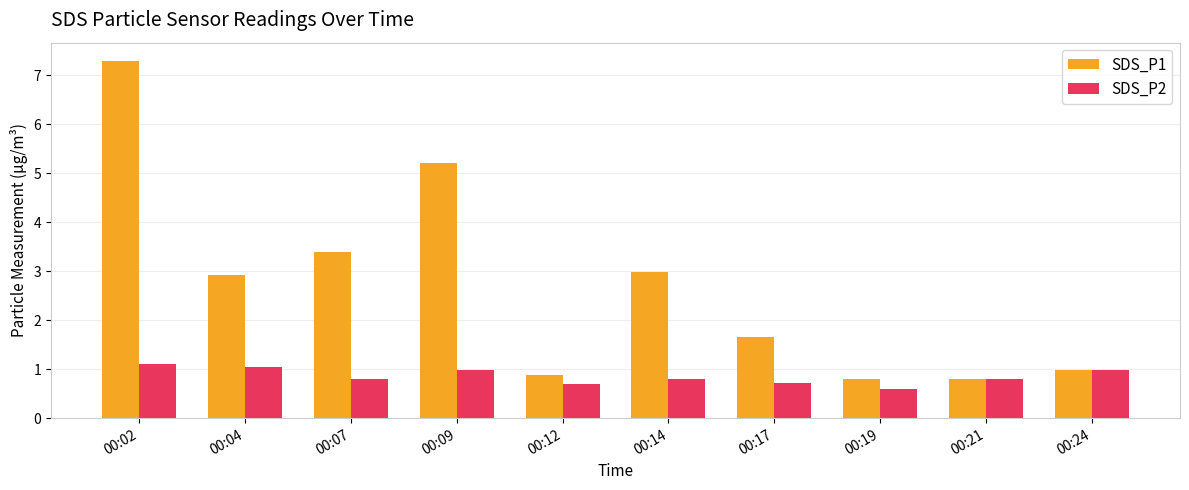

What is the sum of all SDS_P1 values?

26.9